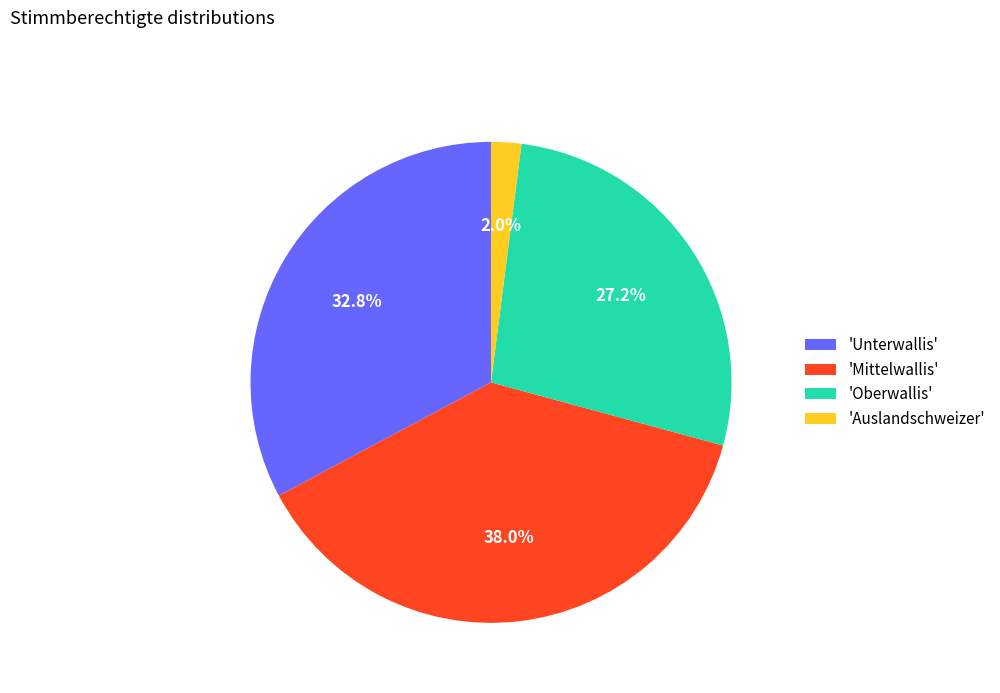

Which slice is the largest?

'Mittelwallis'